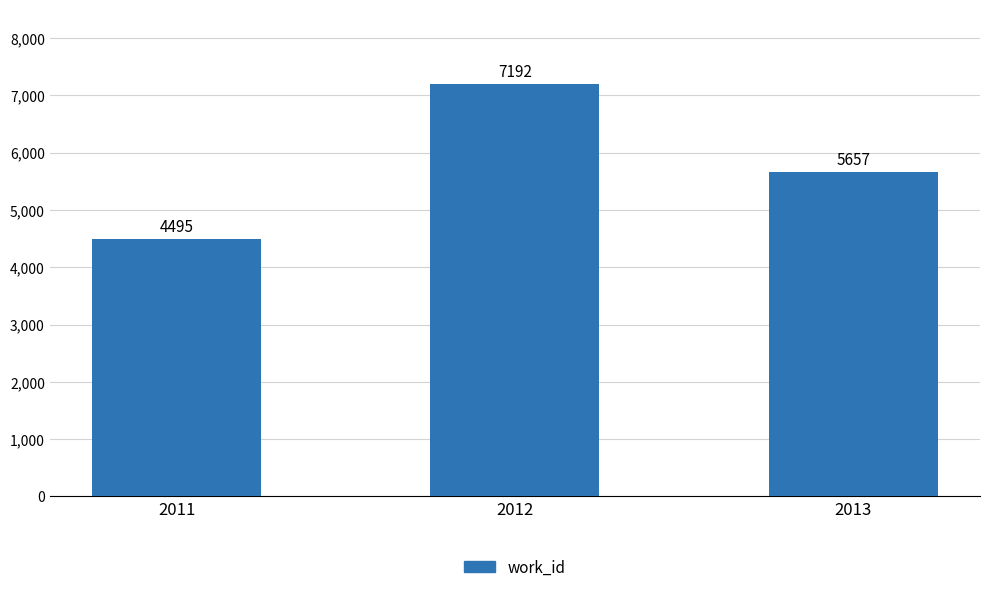

Reading left to right, what are all the values shown in this chart?

2011=4495	2012=7192	2013=5657